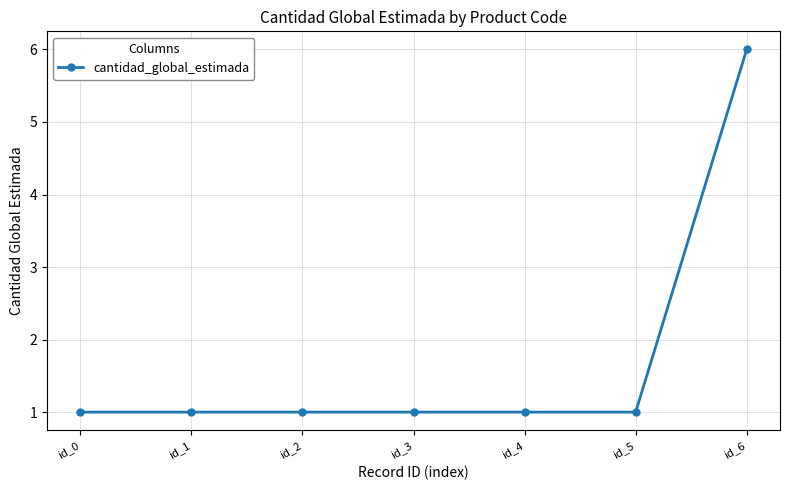

Is it true that the value at id_4 is 1?

True